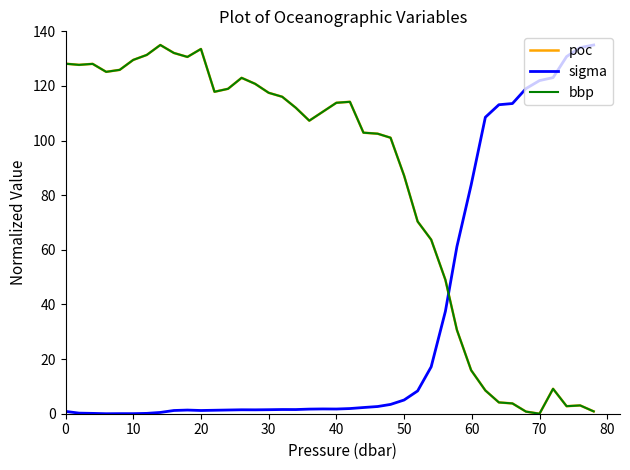

True or false: sigma and poc cross at least once.

True